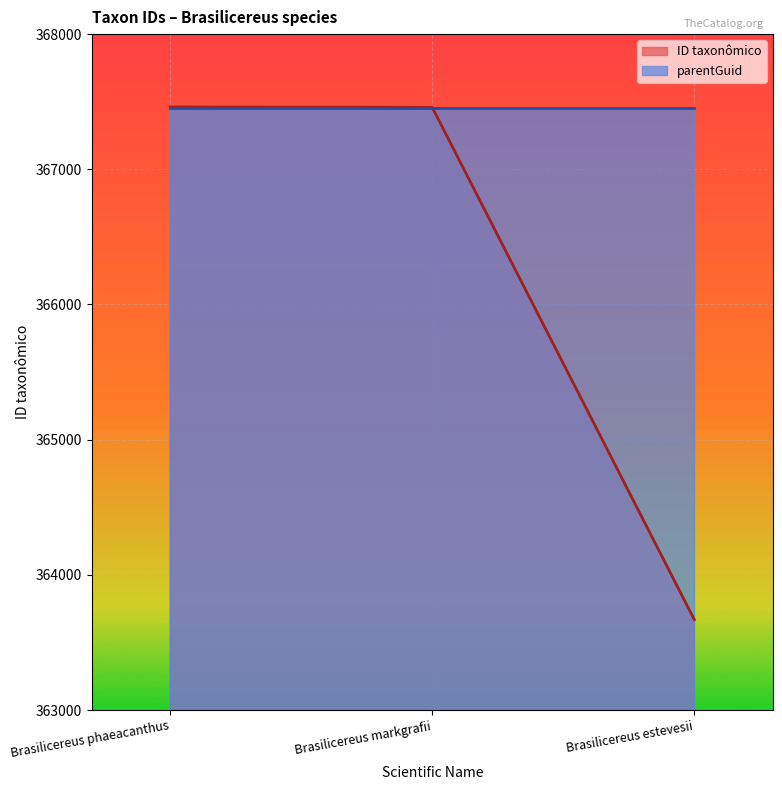

List the labels in order of value, smallest first.

Brasilicereus estevesii, Brasilicereus markgrafii, Brasilicereus phaeacanthus